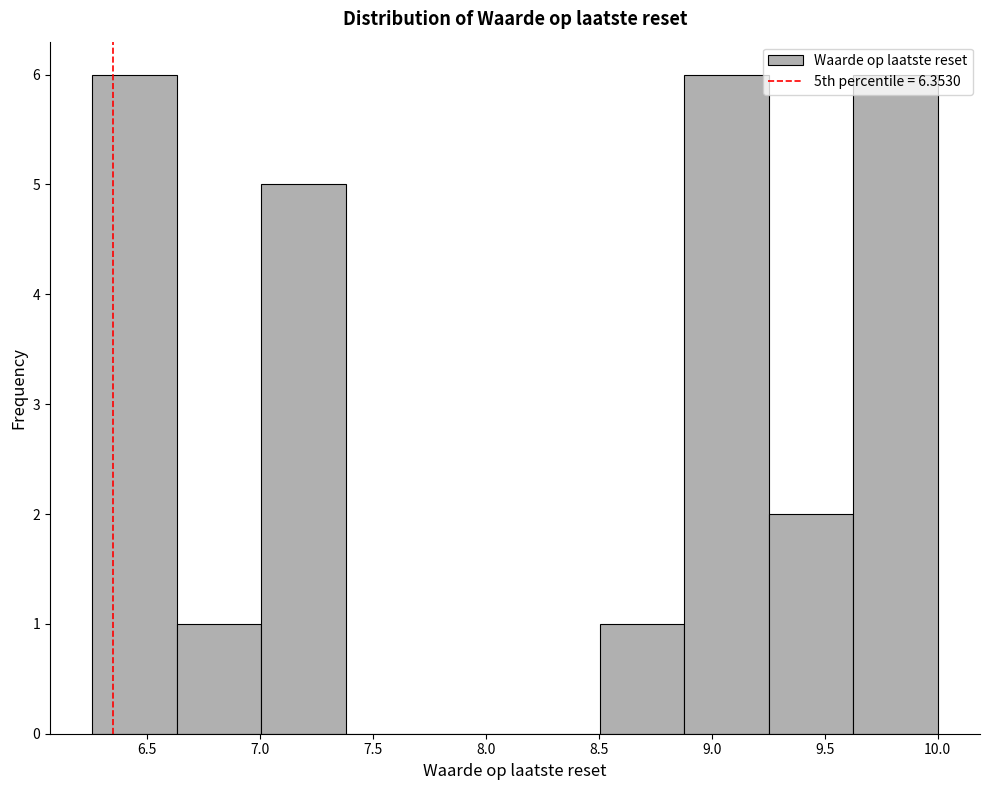

Reading left to right, list every bar in this chart as the range it spans on the x-axis followed by its height. Neither the bar edges nor the heights are printed on the chart, so give them approximately, as read against the axes.

6.25 to 6.65: 6
6.65 to 7.00: 1
7.00 to 7.40: 5
7.40 to 7.75: 0
7.75 to 8.15: 0
8.15 to 8.50: 0
8.50 to 8.90: 1
8.90 to 9.25: 6
9.25 to 9.65: 2
9.65 to 10.00: 6